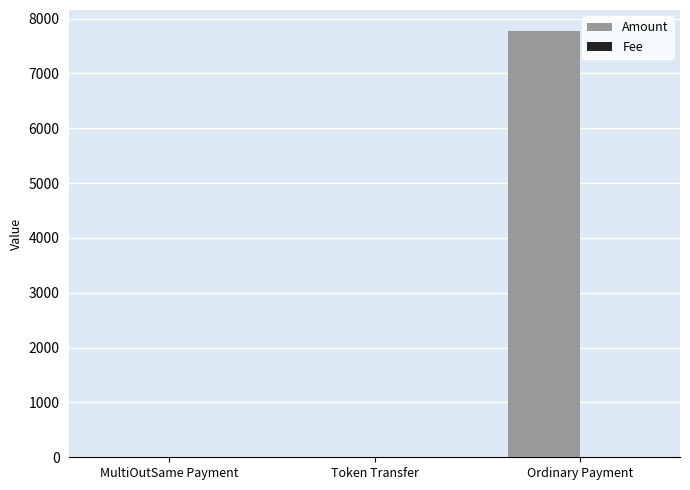

At which label is Amount closest to 3884?

MultiOutSame Payment